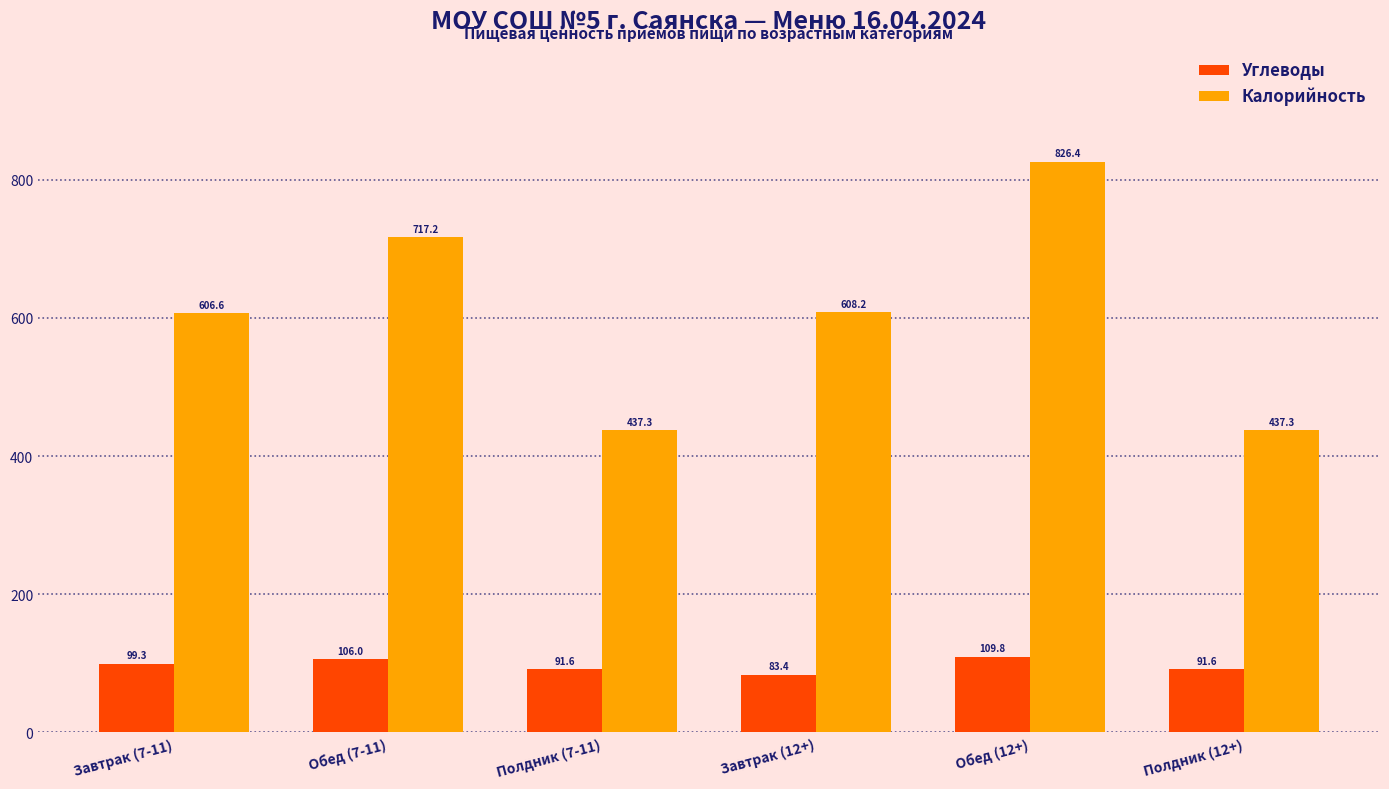

At Полдник (7-11), list the series in order from smallest to largest.

Углеводы, Калорийность